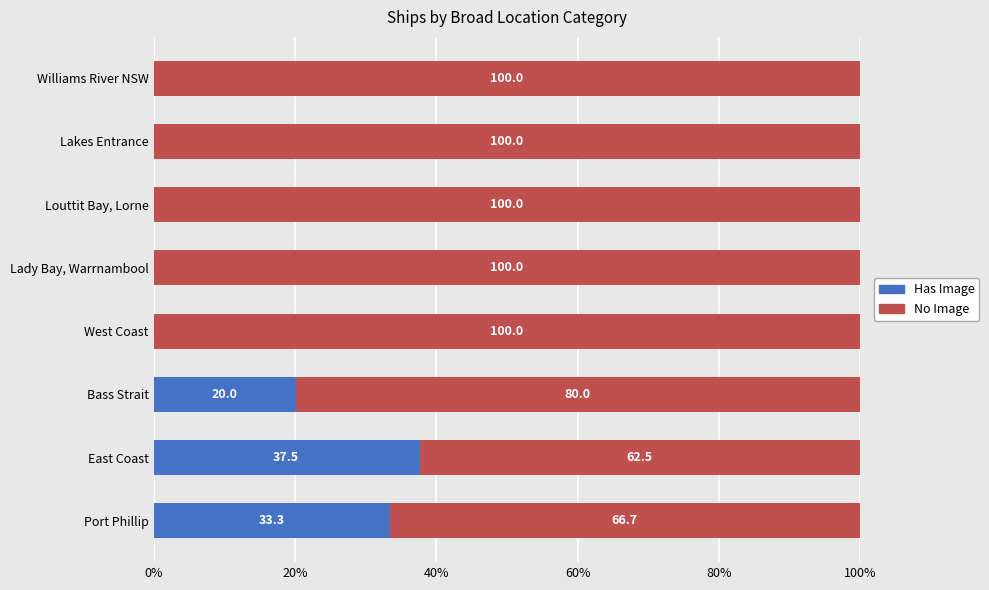

Is it true that Has Image equals 21.5 at West Coast?

False